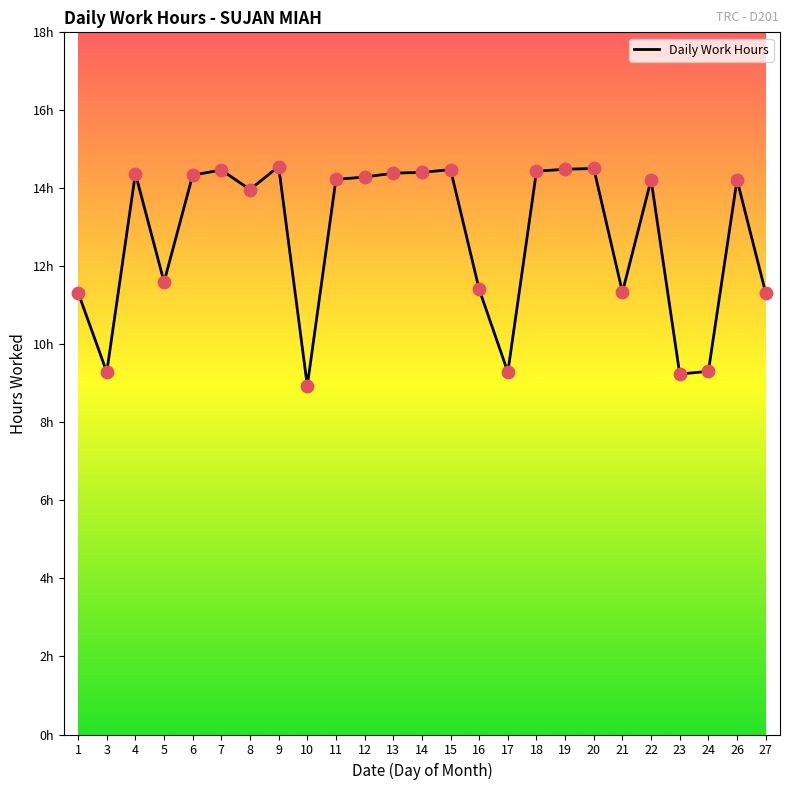

Which has a higher value, 12 or 13?

13